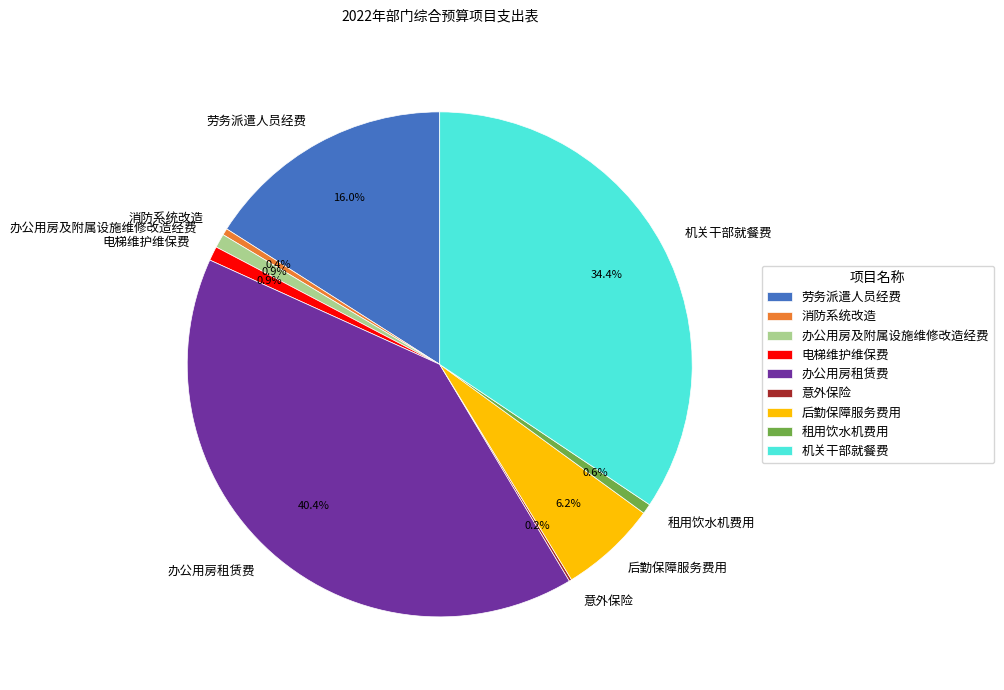

Between 办公用房租赁费 and 租用饮水机费用, which is larger?

办公用房租赁费